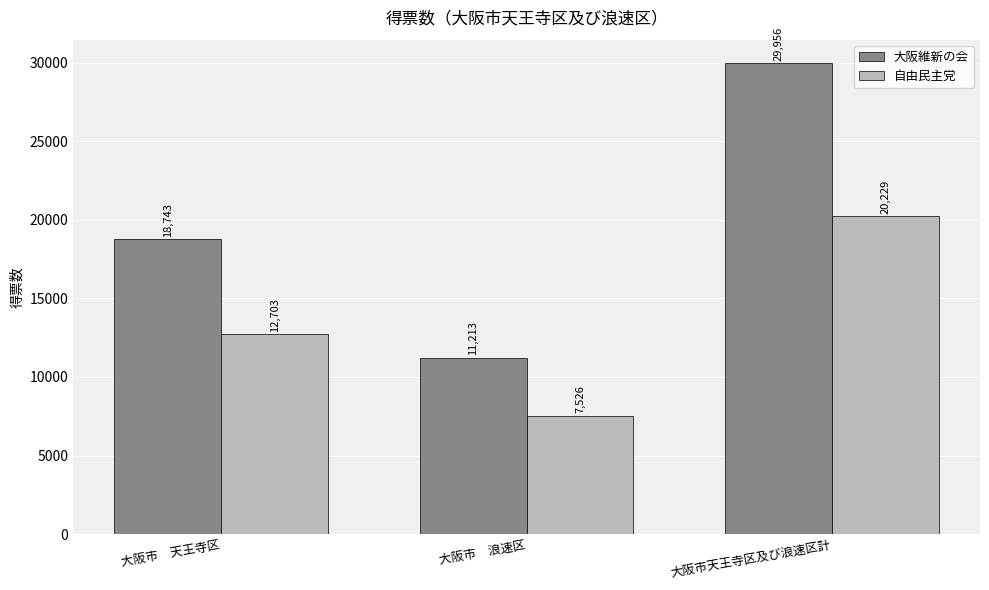

At how many categories does at least one series exceed 20647?

1